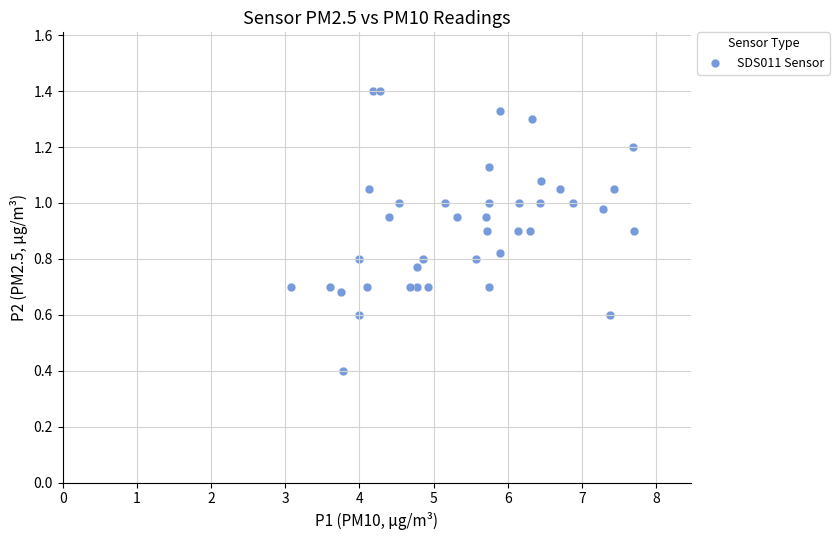

What is the range of X values (max minus min)?

4.6